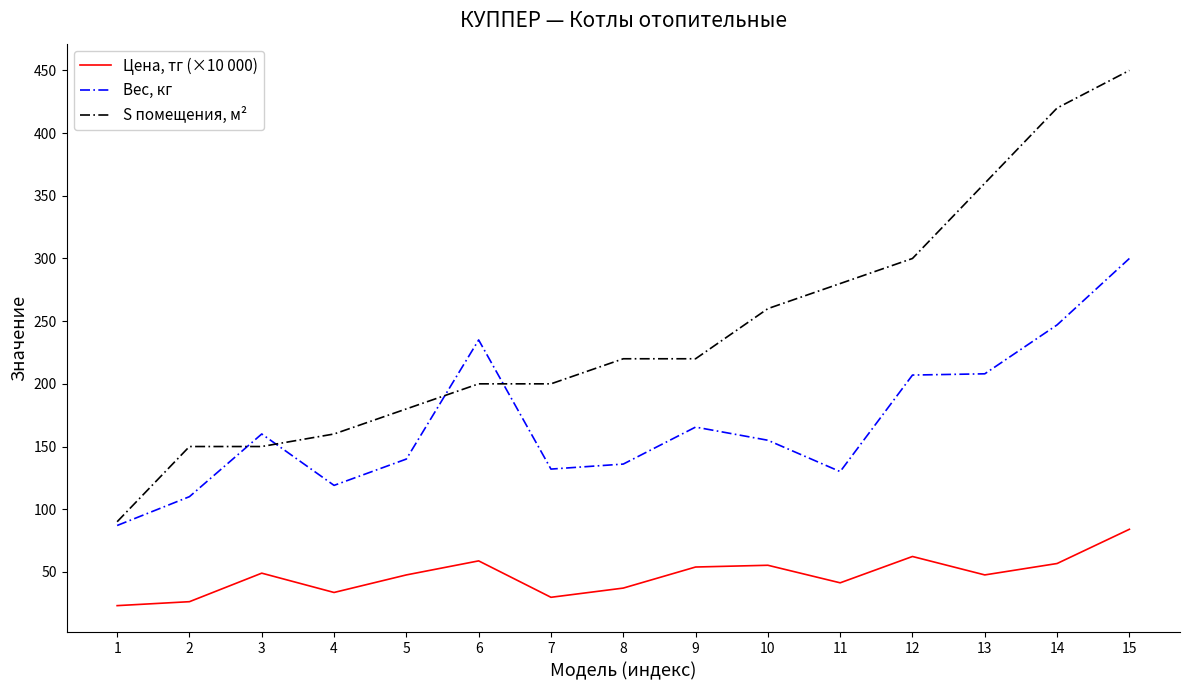

At which label does Цена, тг (×10 000) first exceed 47?

3